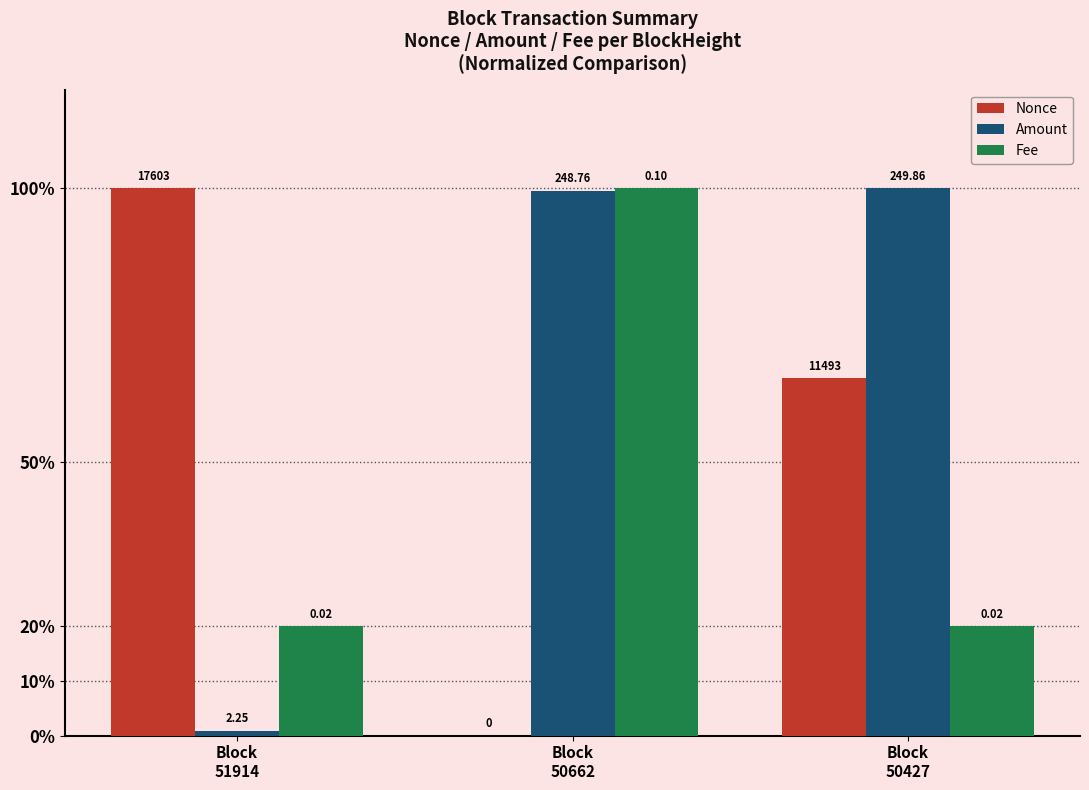

Does the chart contain stacked bars?

No